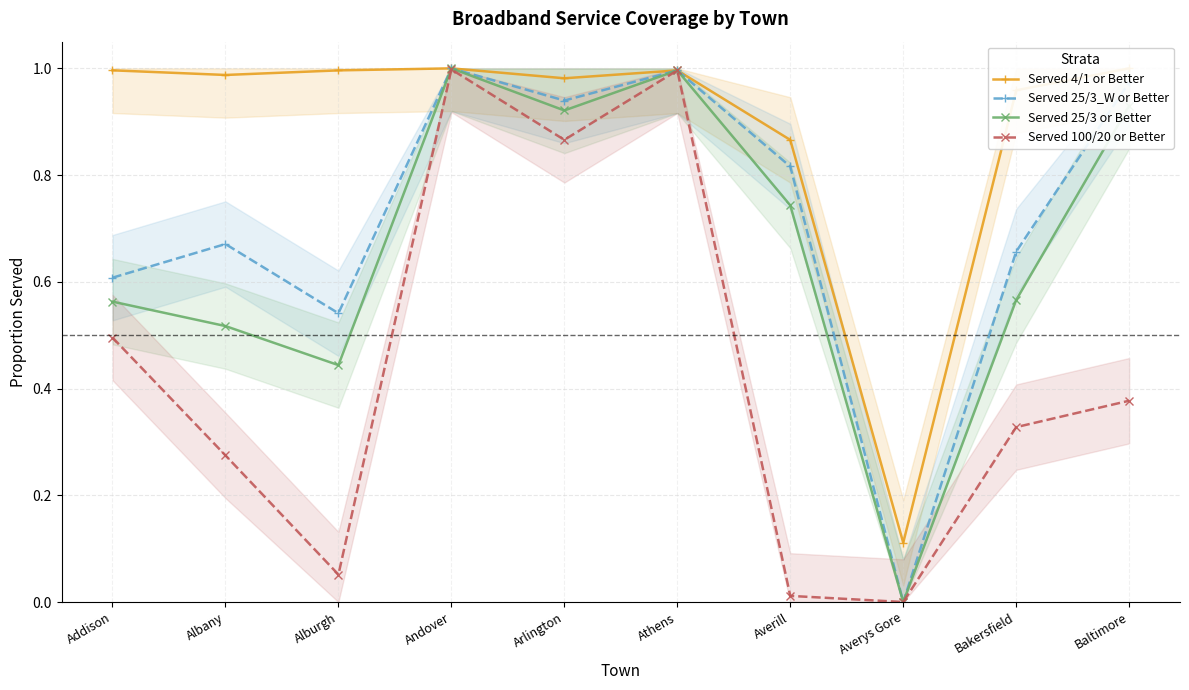

How many values in the Served 25/3_W or Better series exceed 0?

9